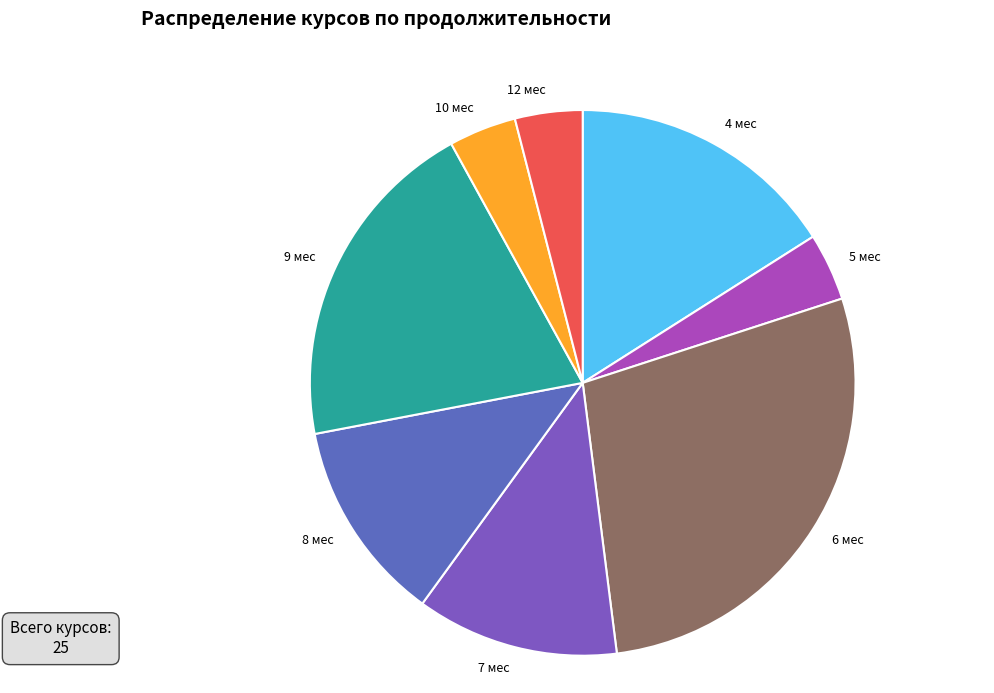

True or false: 6 мес accounts for 28% of the total.

True